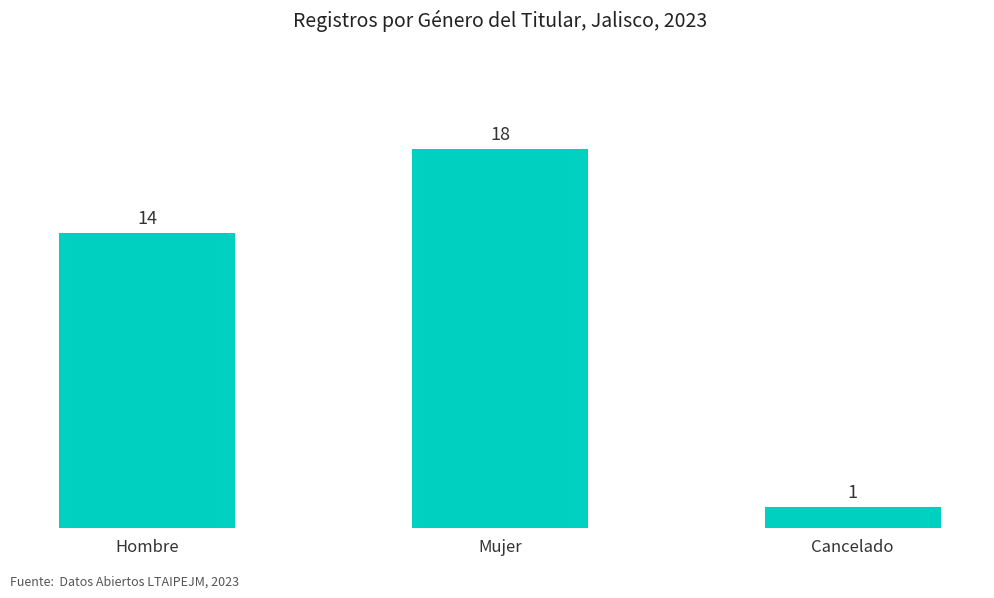

The chart shows a value of 14 at Hombre. True or false?

True